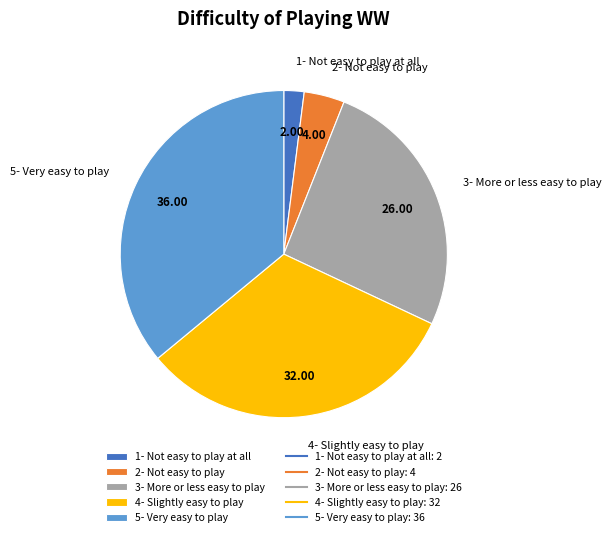

Is 4- Slightly easy to play the majority of the pie?

No